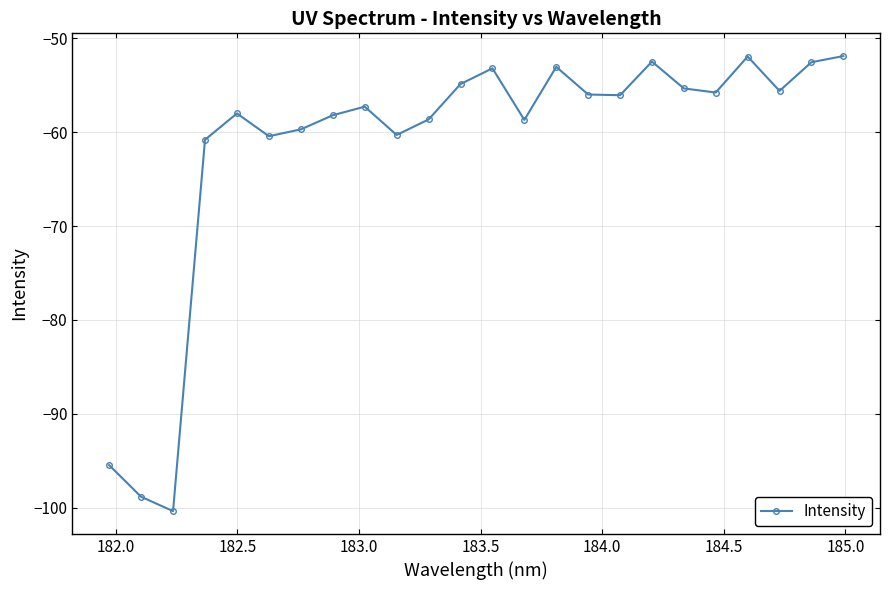

What is the value of the 4th point from the left?

-60.8